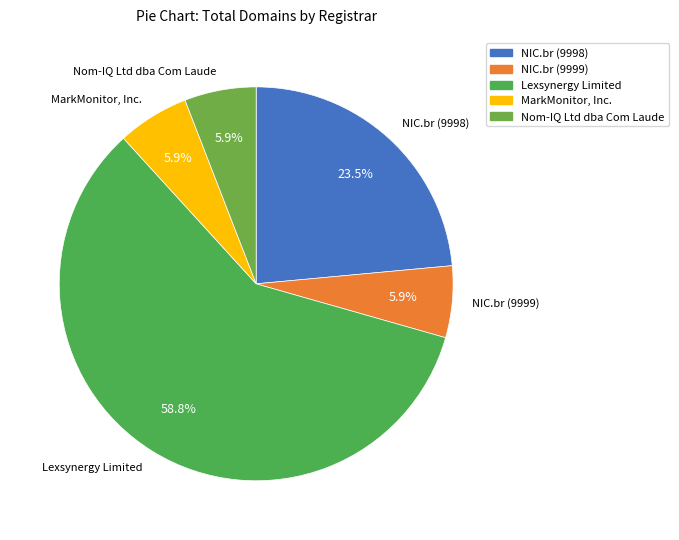

Which category has the biggest portion of the pie?

Lexsynergy Limited